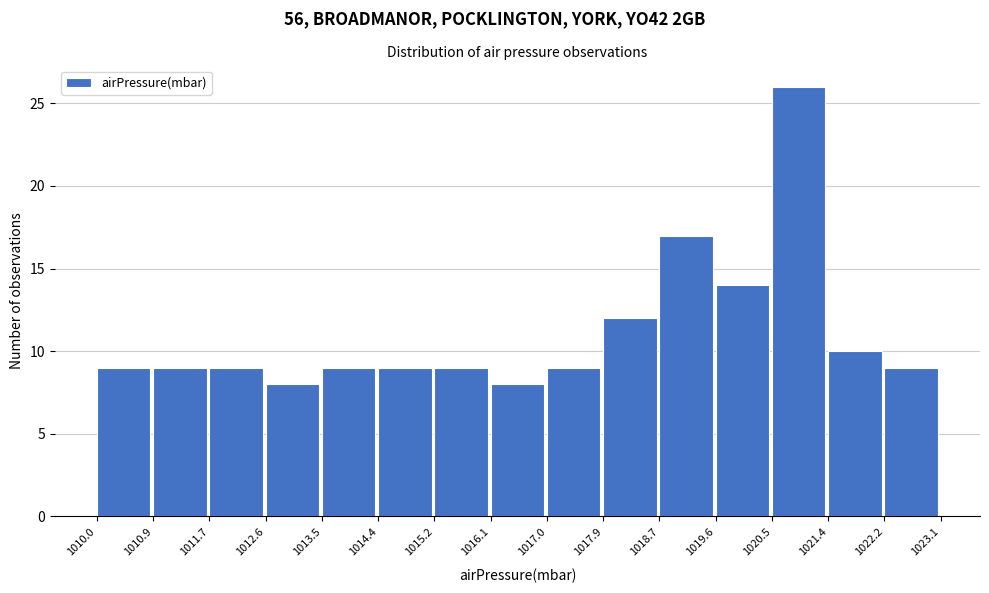

Which range on the x-axis has the tallest bar?

1020.5 to 1021.4